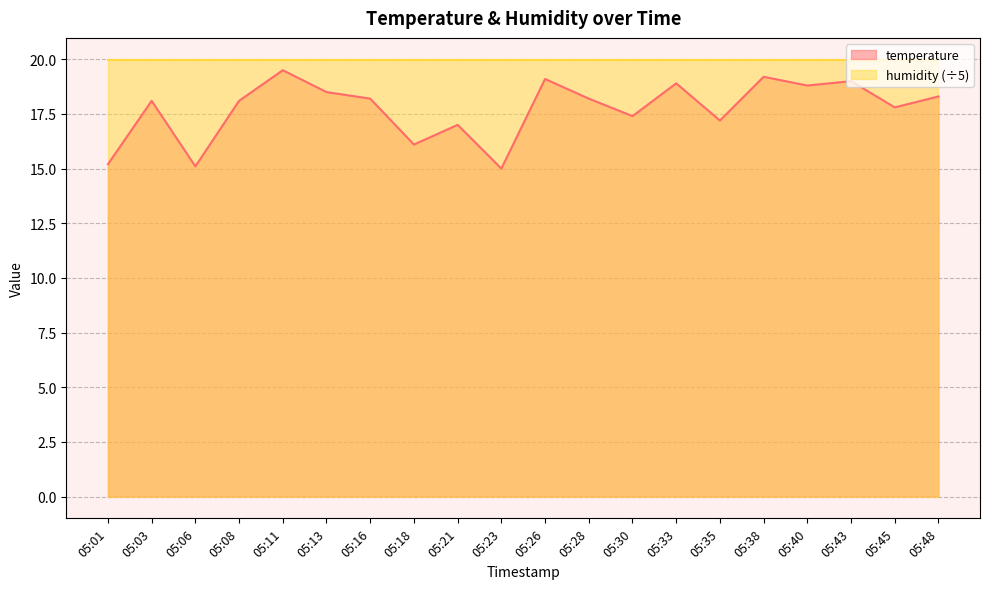

Is it true that the value at 05:01 is 27.3?

False